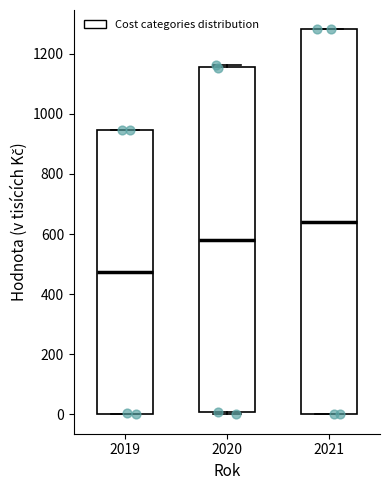

Comparing the boxes themselves (not the whiskers), which one is the tallest?

2021